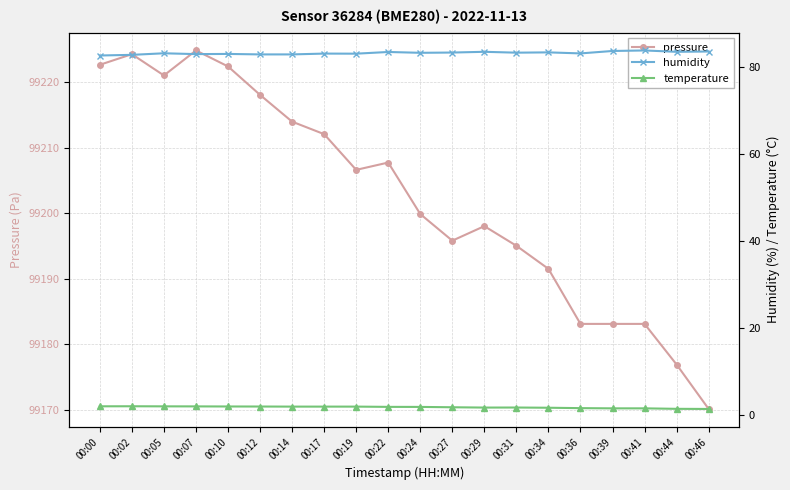

What is the spread (max minus min) of values at 00:44?

99175.5